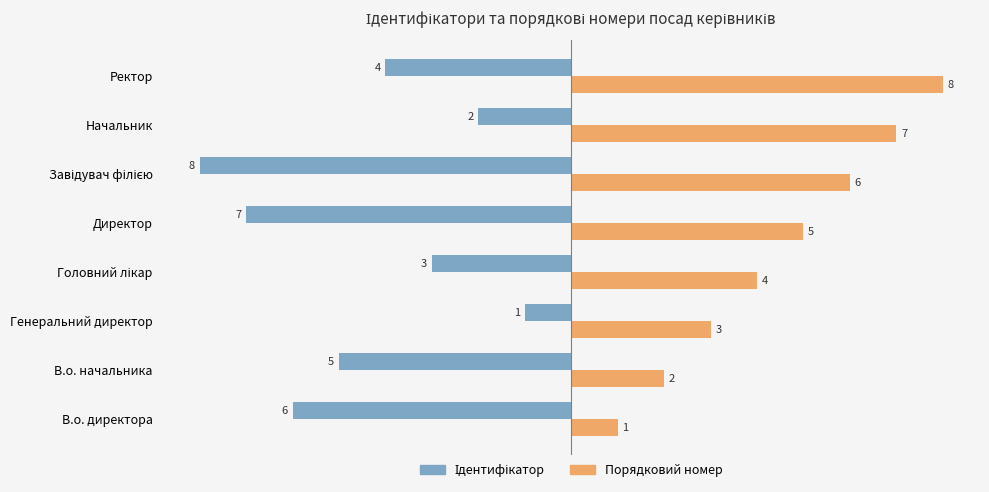

The value of Порядковий номер at В.о. директора is 2. True or false?

False